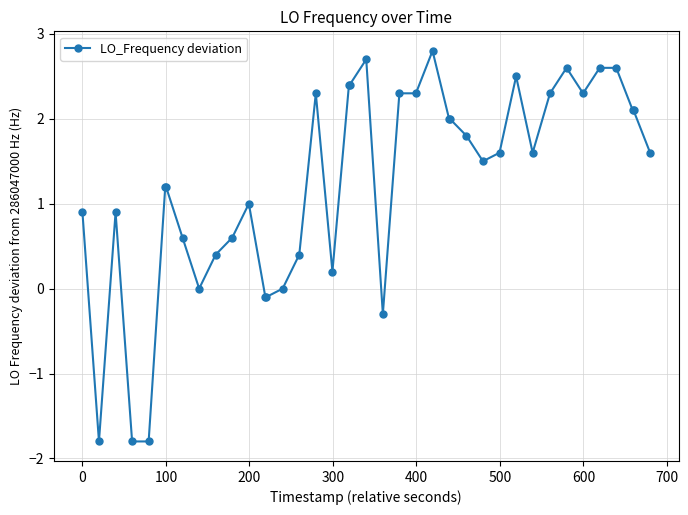

What is the value of the 27th point from the left?

2.0